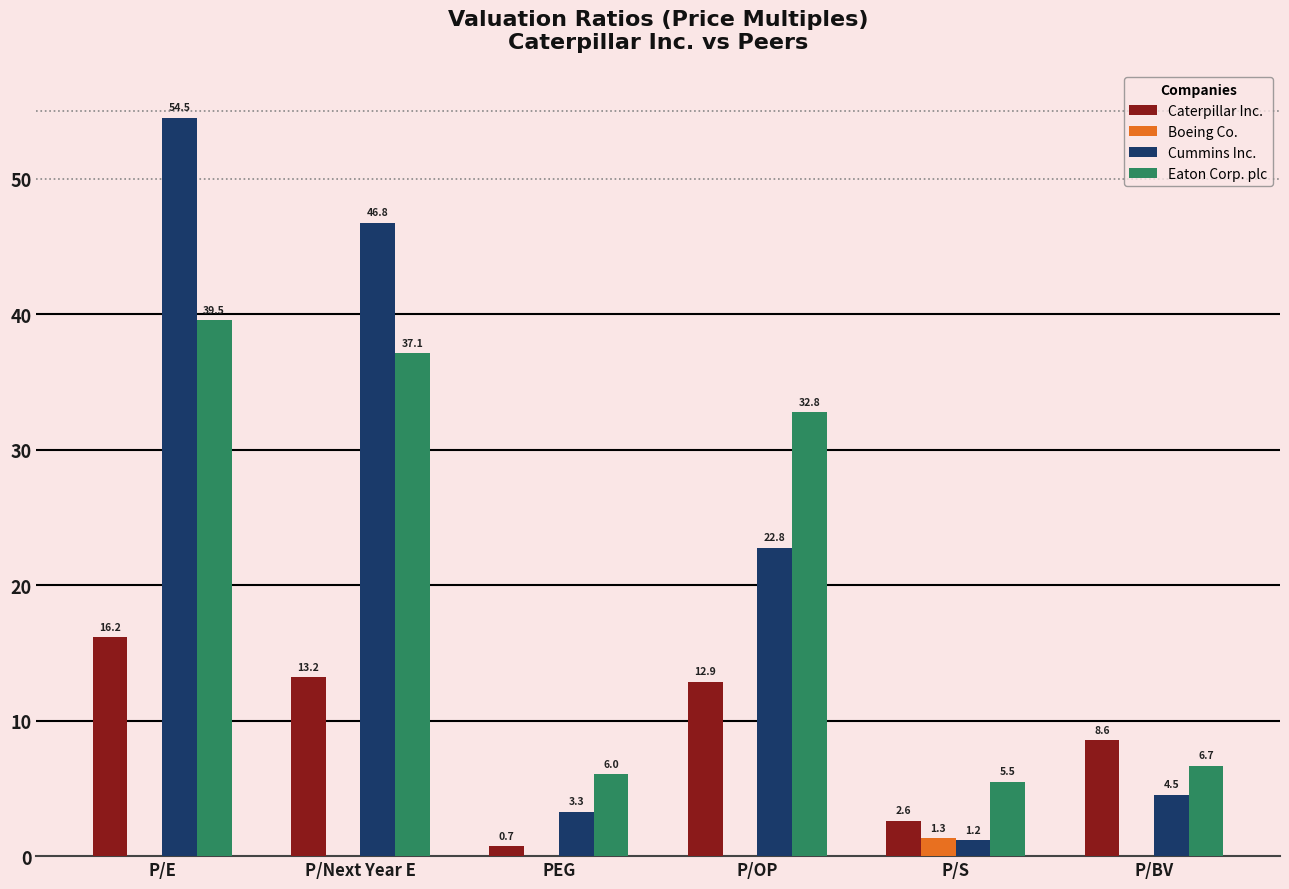

The value of Cummins Inc. at P/Next Year E is 46.8. True or false?

True